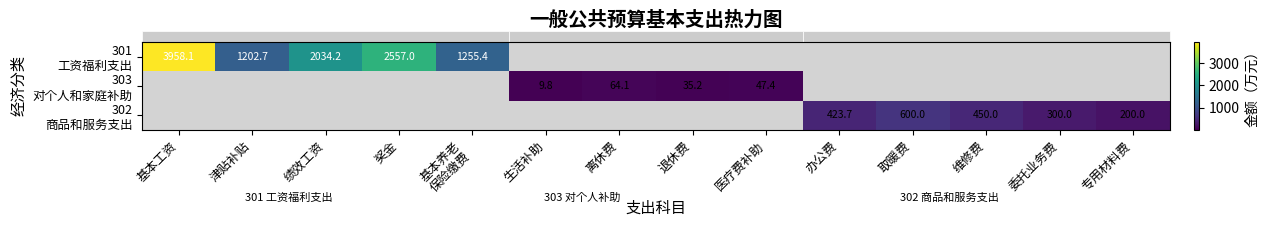

List the labels in order of 302 商品和服务支出 value, largest first.

取暖费, 维修费, 办公费, 委托业务费, 专用材料费, 基本工资, 津贴补贴, 绩效工资, 奖金, 基本养老 保险缴费, 生活补助, 离休费, 退休费, 医疗费补助